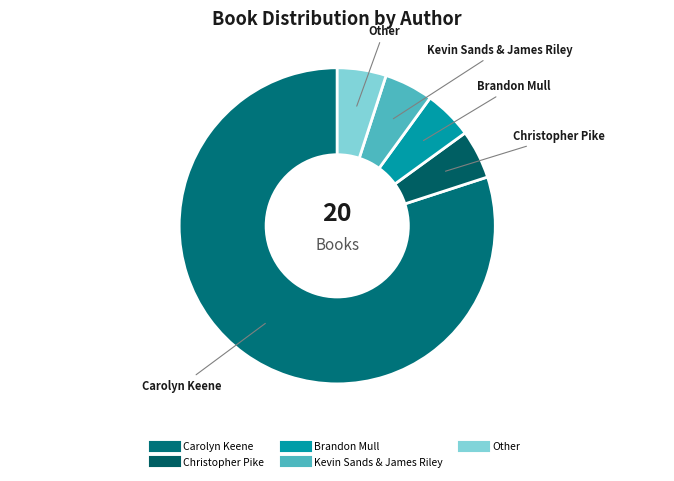

What is the largest slice in the pie chart?

Carolyn Keene